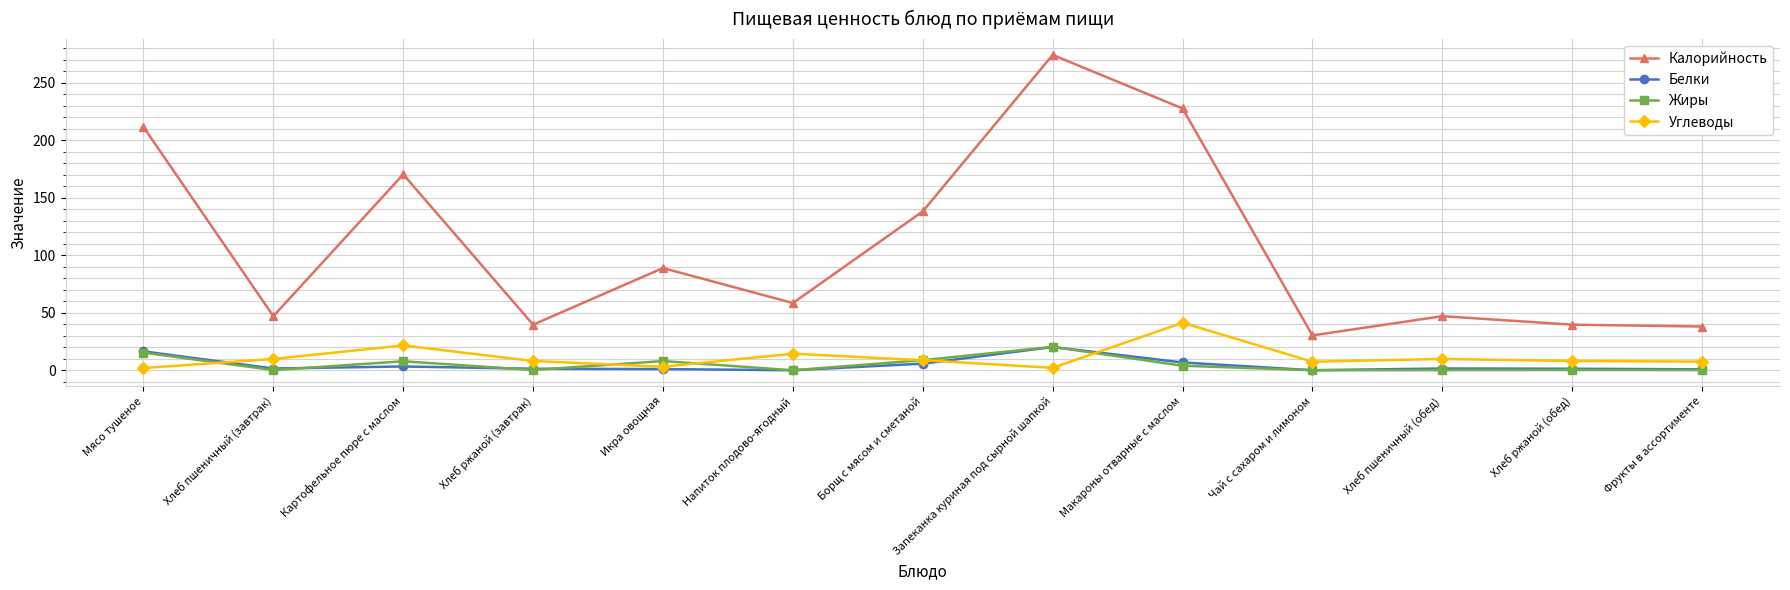

True or false: Калорийность has more than 1 interior local peaks.

True